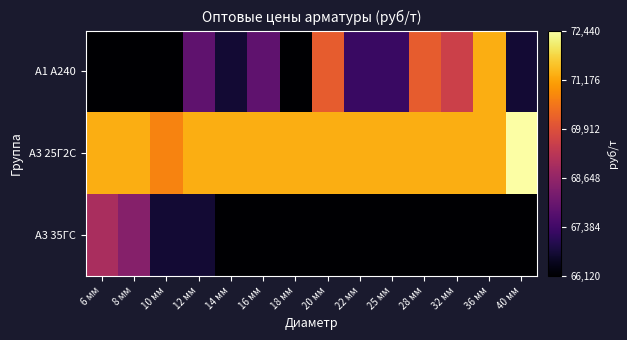

Count the number of data series in this chart.

3